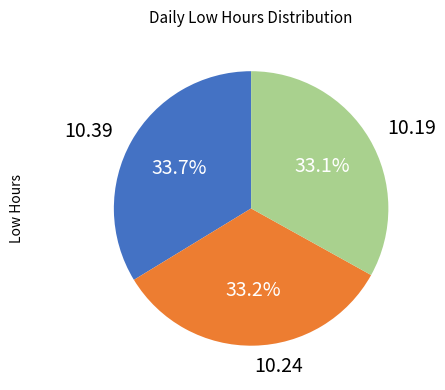

Is there any slice that represents more than half of the pie?

No